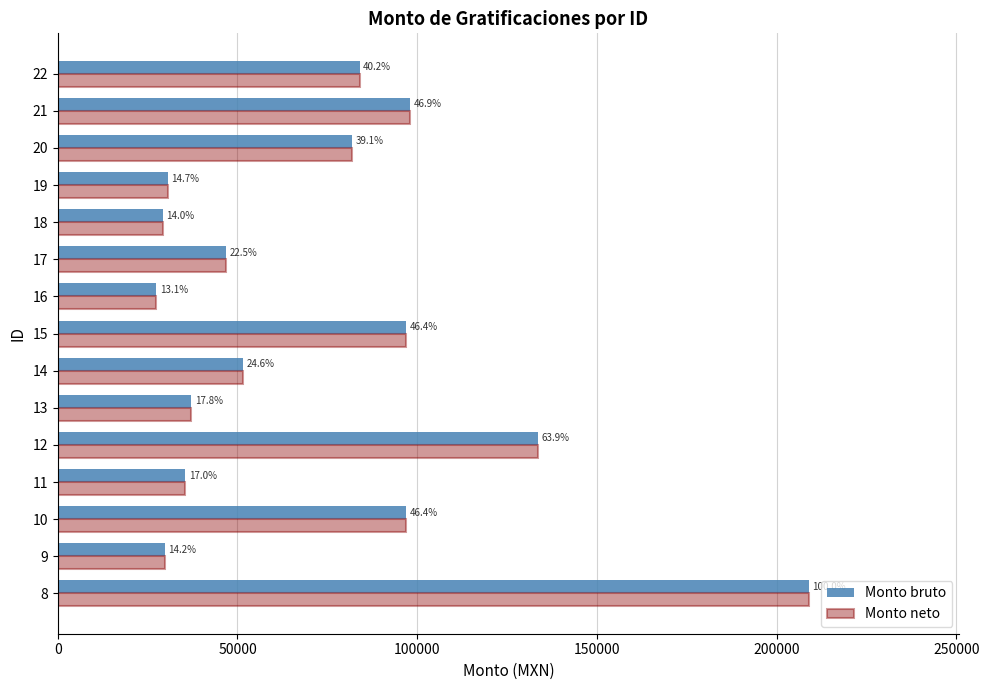

What are all the series names shown in the legend?

Monto bruto, Monto neto